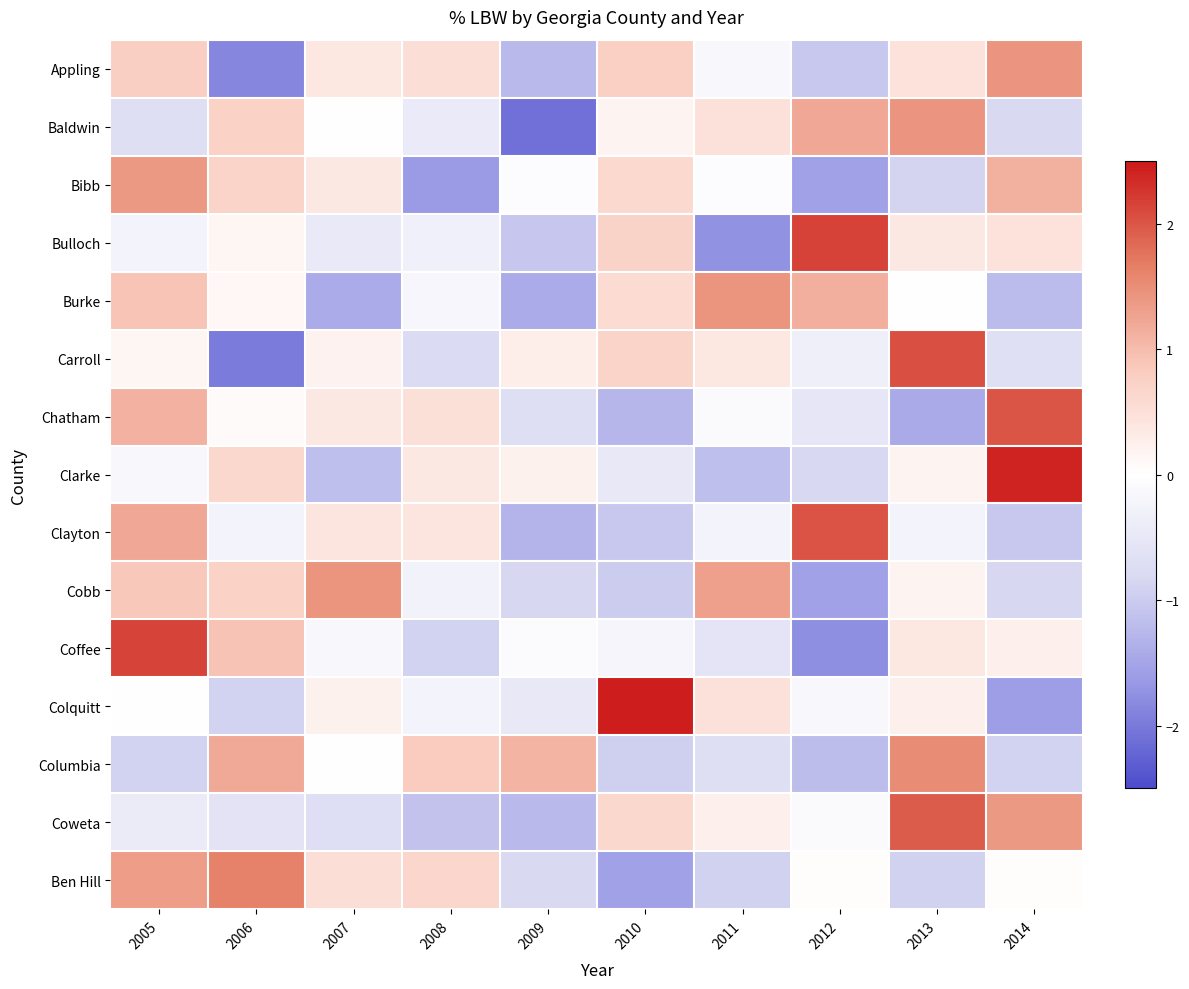

Between 2014 and 2012, which is larger?

2014